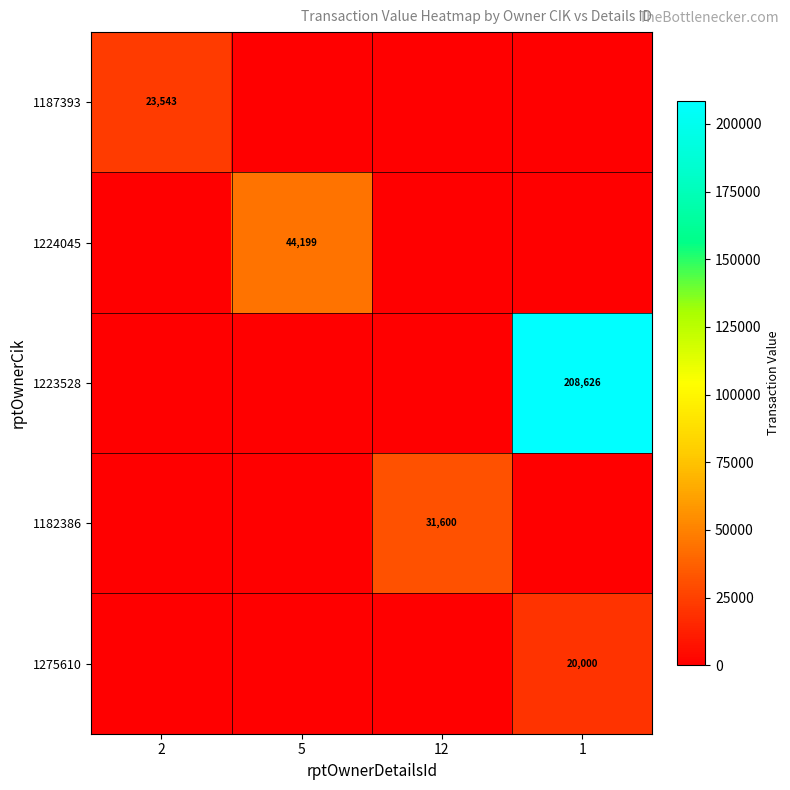

True or false: 1187393 has a value of 9648 at 2.

False